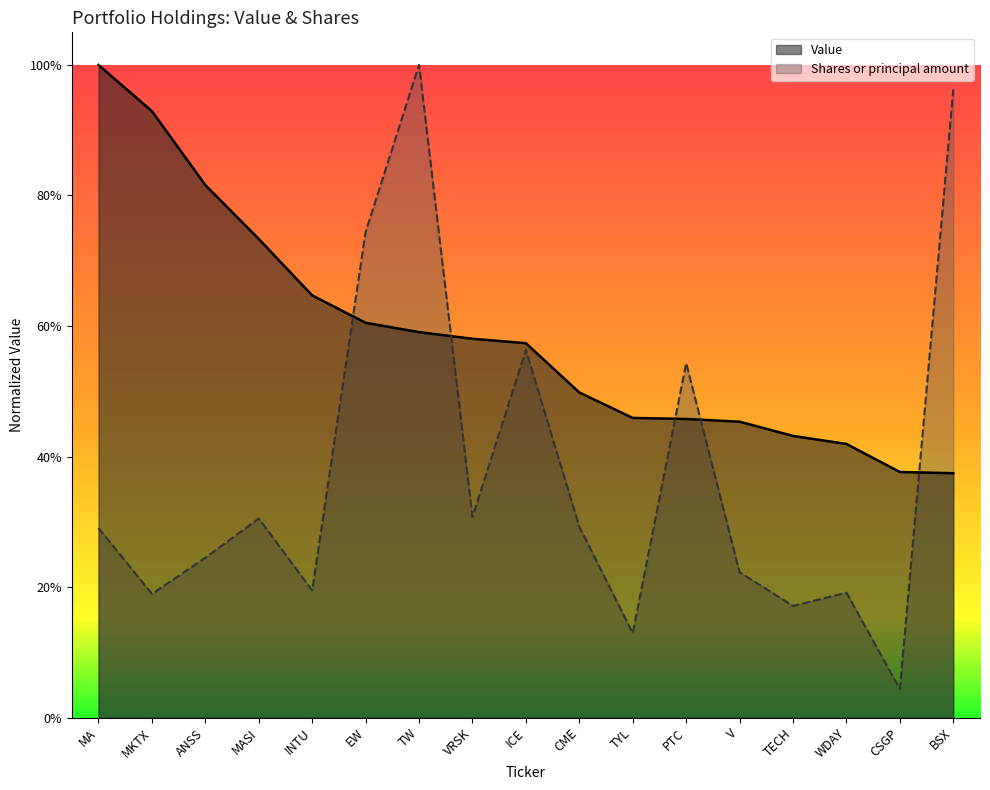

How many times do Shares or principal amount and Value cross each other?

5